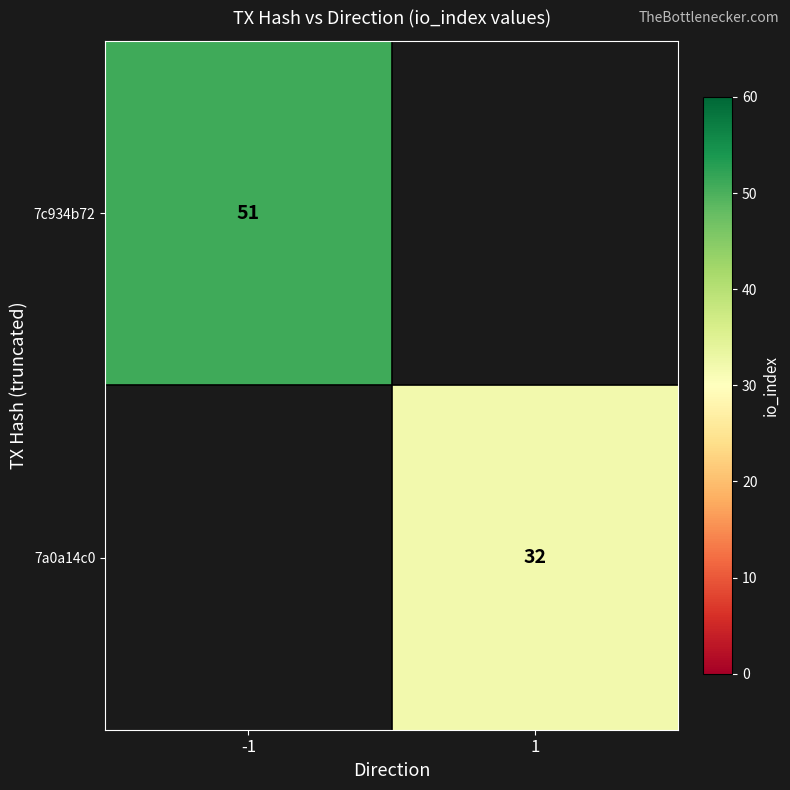

The 7a0a14c0 series shows 12.1 at 1. True or false?

False